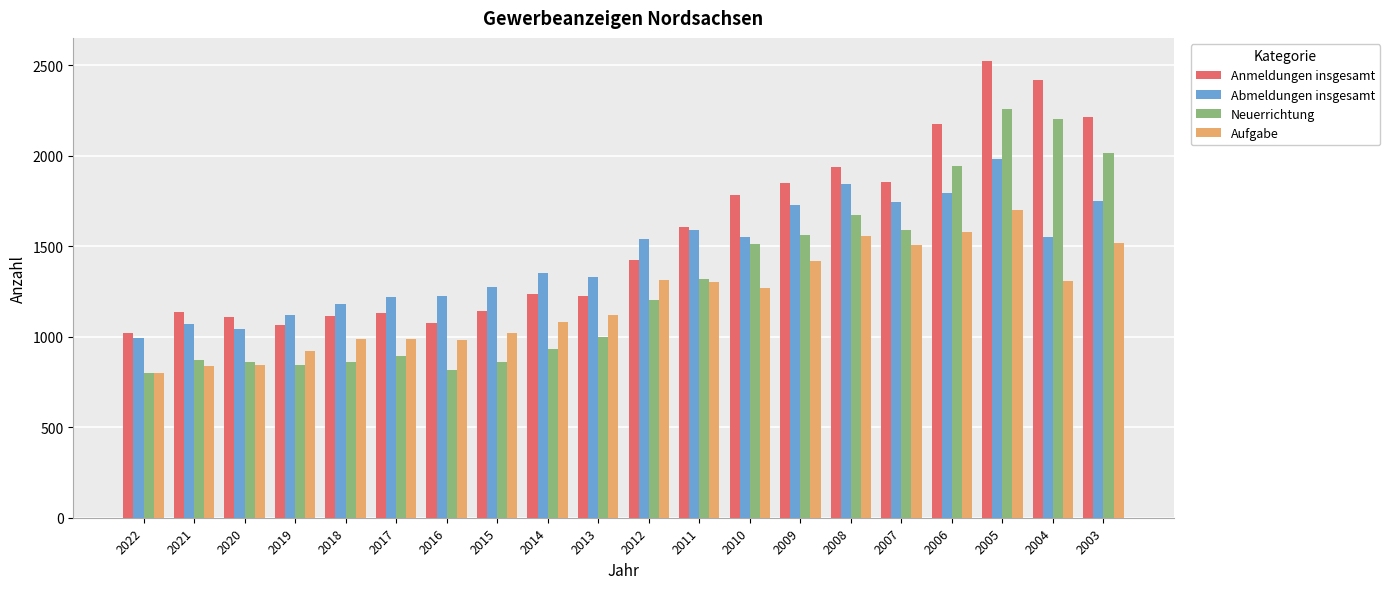

What is the difference between the highest and lowest values at 2010?

510